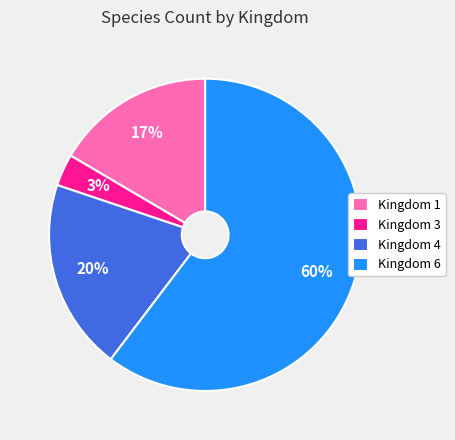

Is Kingdom 4 the majority of the pie?

No